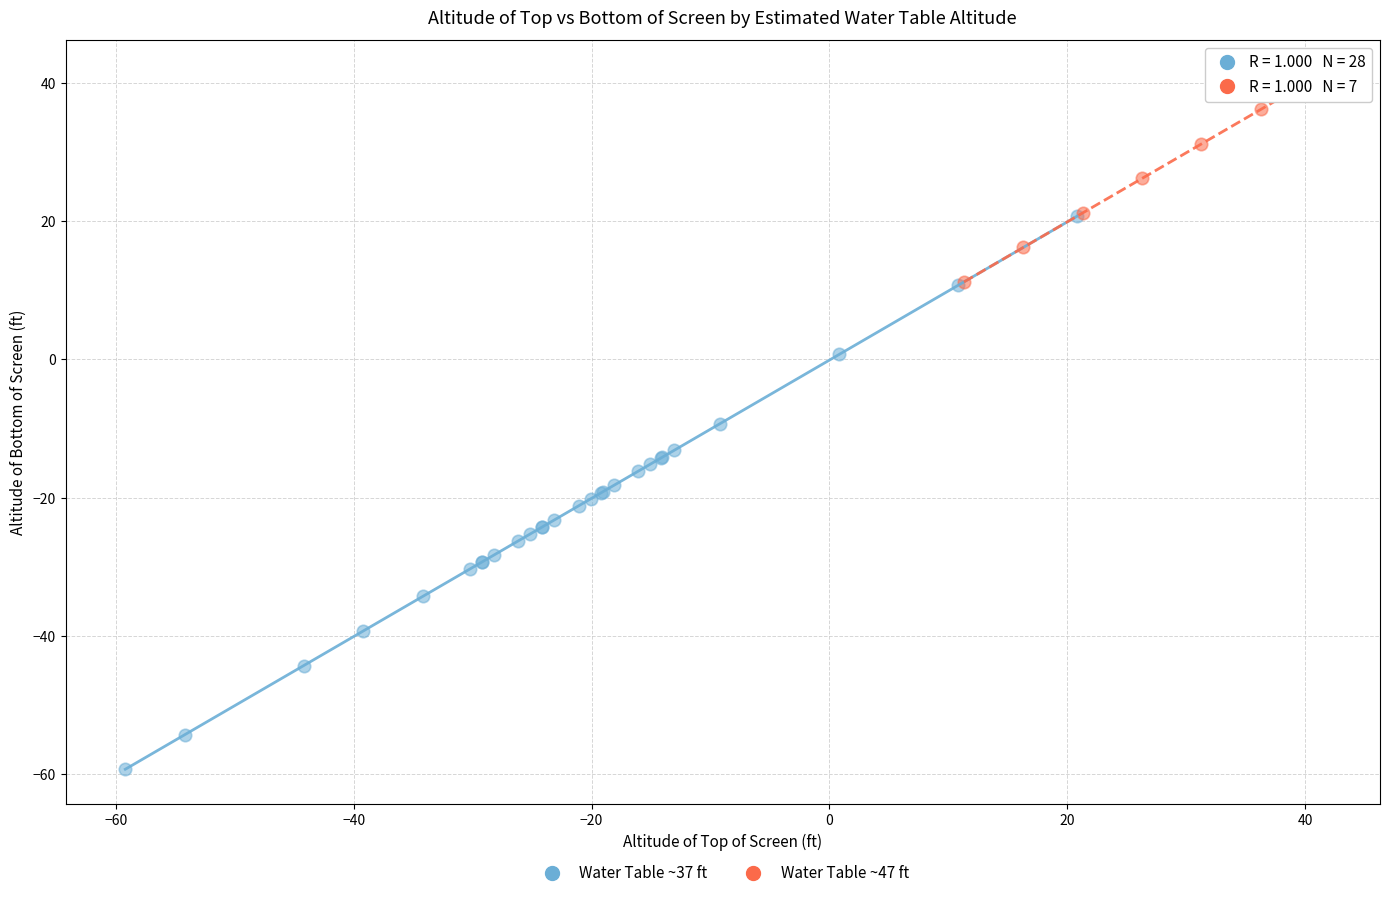

Which series reaches the minimum Y coordinate?

Water Table ~37 ft